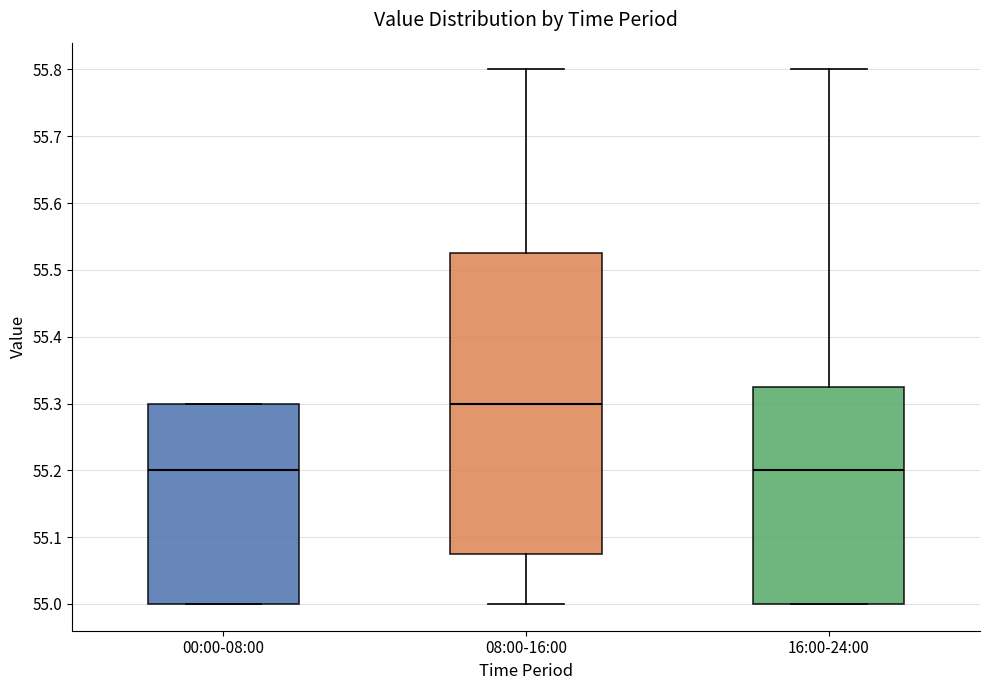

Comparing the boxes themselves (not the whiskers), which one is the tallest?

08:00-16:00